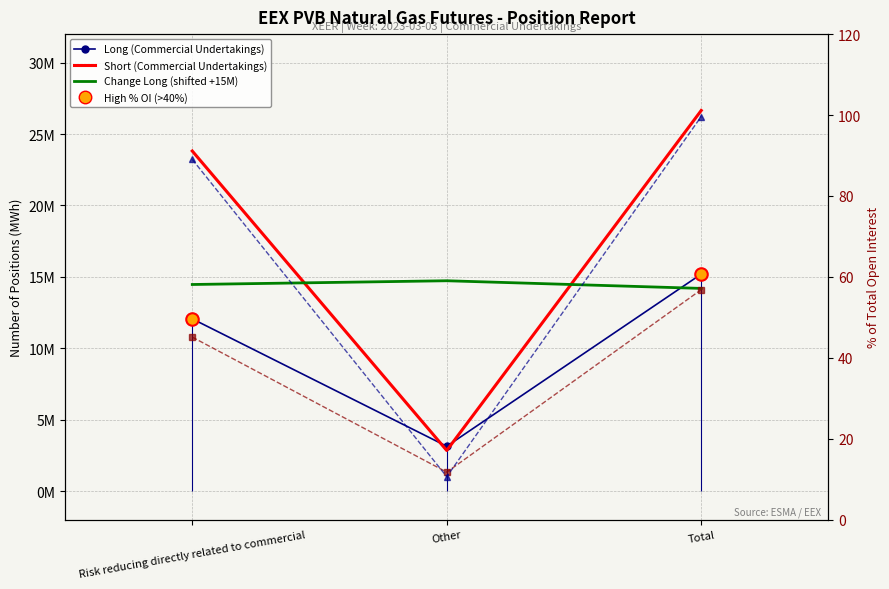

At which category is the sum across all series the highest?

Total